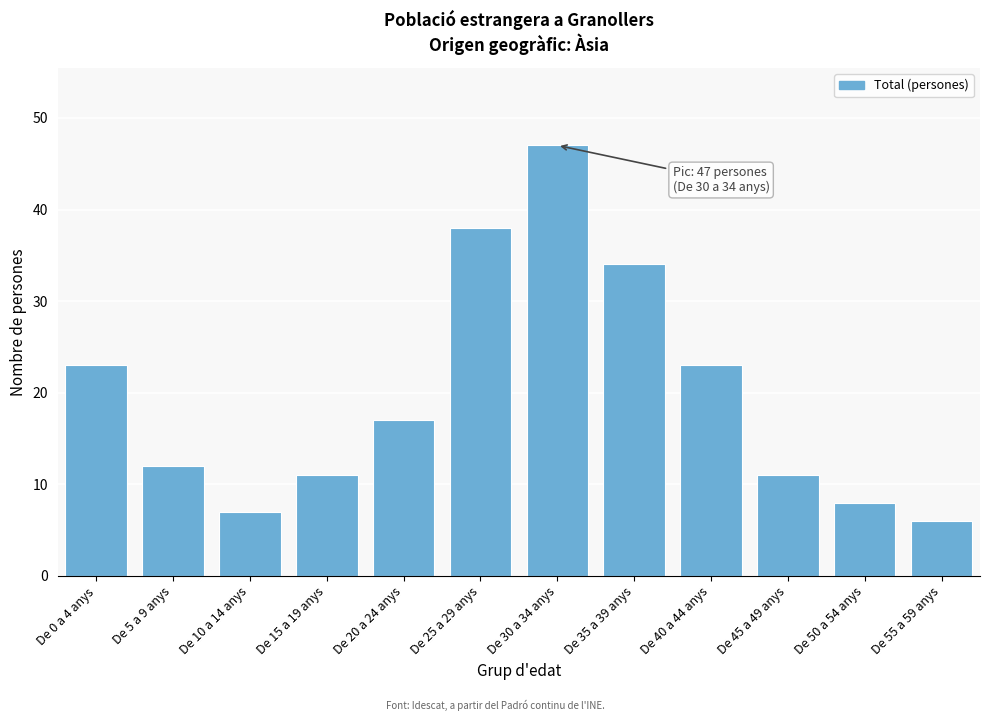

Reading right to left, what are all the values shown in this chart?

6	8	11	23	34	47	38	17	11	7	12	23